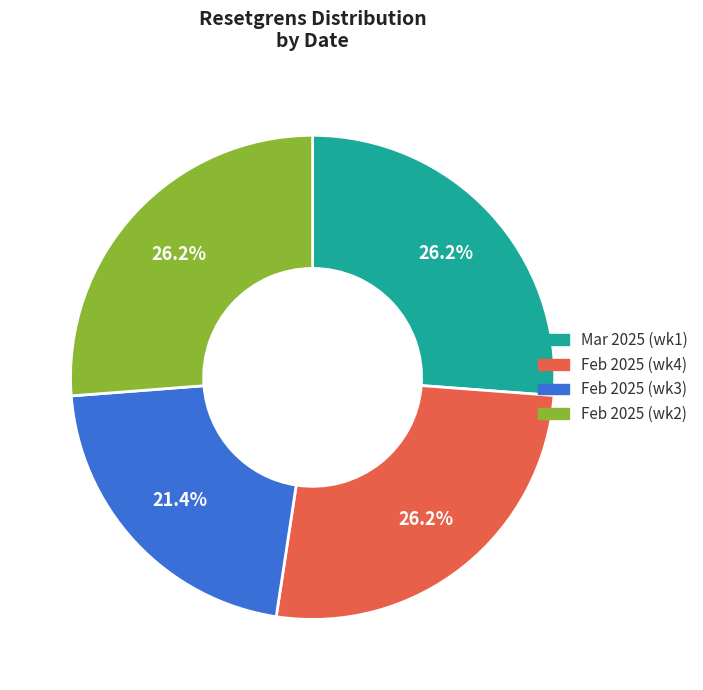

Is there any slice that represents more than half of the pie?

No